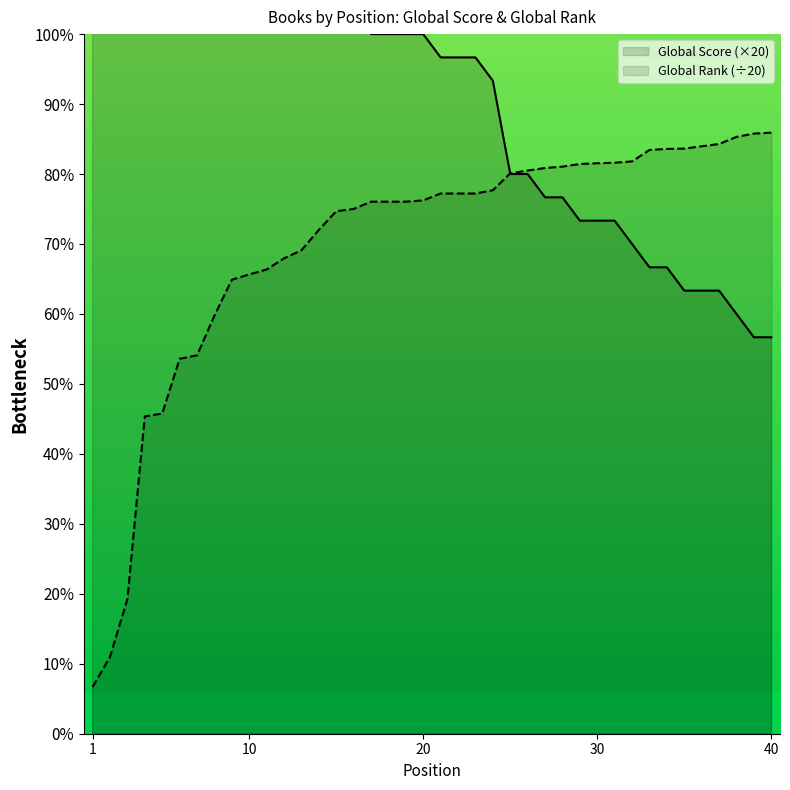

Reading left to right, extract all data points from this chart.

Global Score: 1=9220.0	2=5740.0	3=3120.0	4=1480.0	5=1460.0	6=1180.0	7=1160.0	8=900.0	9=900.0	10=860.0	11=840.0	12=820.0	13=780.0	14=680.0	15=640.0	16=640.0	17=600.0	18=600.0	19=600.0	20=600.0	21=580.0	22=580.0	23=580.0	24=560.0	25=480.0	26=480.0	27=460.0	28=460.0	29=440.0	30=440.0	31=440.0	32=420.0	33=400.0	34=400.0	35=380.0	36=380.0	37=380.0	38=360.0	39=340.0	40=340.0
Global Rank (normalized): 1=40.1	2=65.9	3=115.5	4=272.1	5=274.6	6=321.5	7=324.5	8=358.6	9=389.4	10=393.9	11=398.1	12=407.7	13=414.6	14=432.1	15=448.1	16=450.1	17=456.3	18=456.3	19=456.3	20=457.4	21=463.3	22=463.3	23=463.3	24=466.1	25=480.6	26=483.0	27=485.1	28=486.4	29=488.6	30=489.2	31=489.7	32=490.9	33=500.6	34=501.6	35=501.8	36=503.8	37=505.8	38=511.9	39=514.6	40=515.5